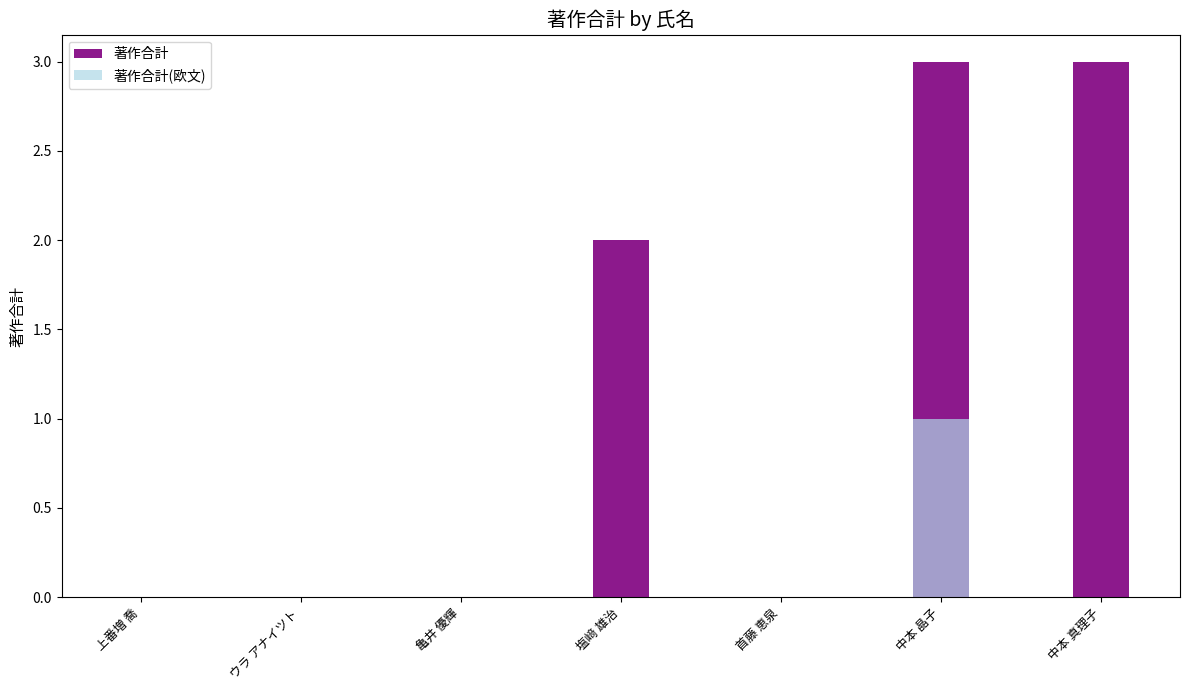

True or false: 著作合計 has a value of 3 at 中本 晶子.

True